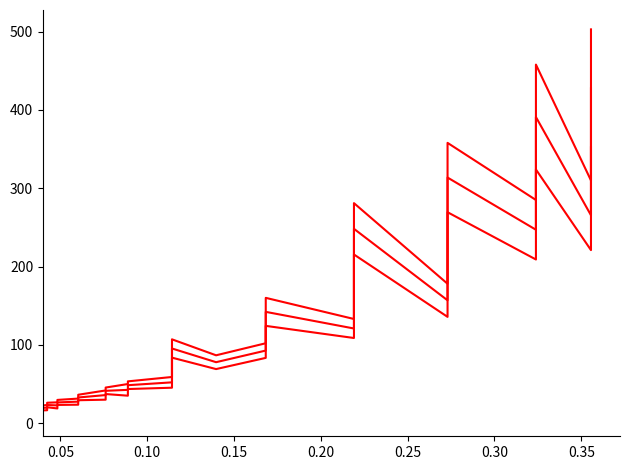

How many values in the Average series are below 77?

18